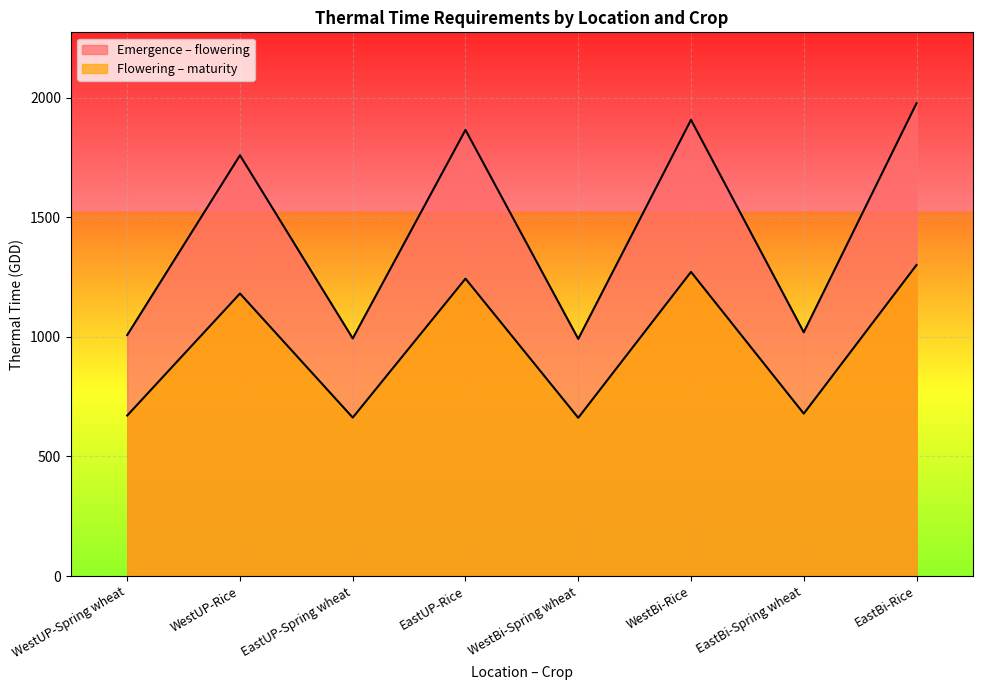

Is it true that Emergence – flowering equals 1907.5 at WestBi-Rice?

True